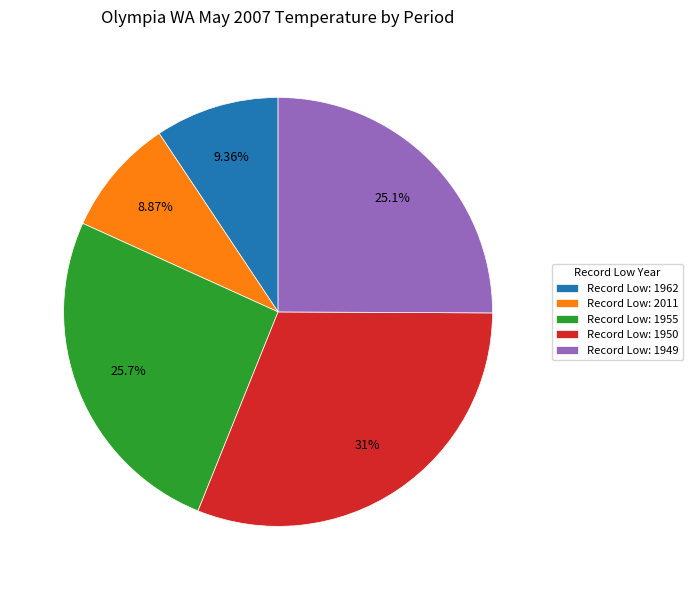

Count the number of slices in the pie.

5